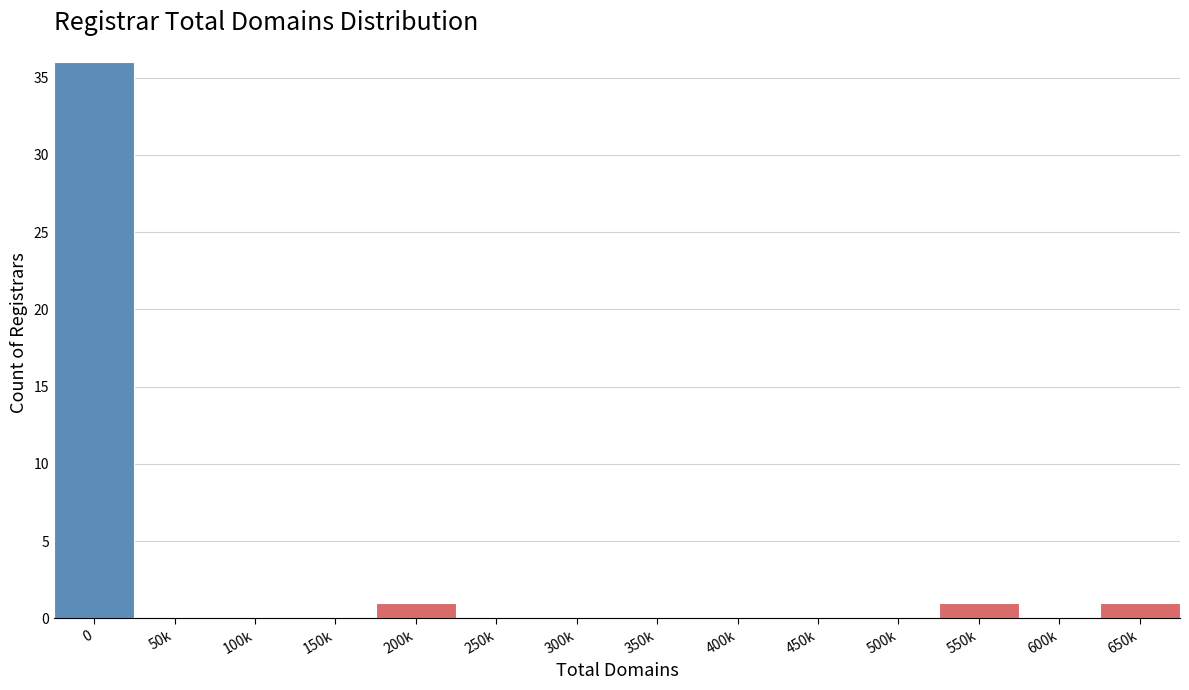

Reading left to right, list all the values displayed in this chart.

0=36	50k=0	100k=0	150k=0	200k=1	250k=0	300k=0	350k=0	400k=0	450k=0	500k=0	550k=1	600k=0	650k=1